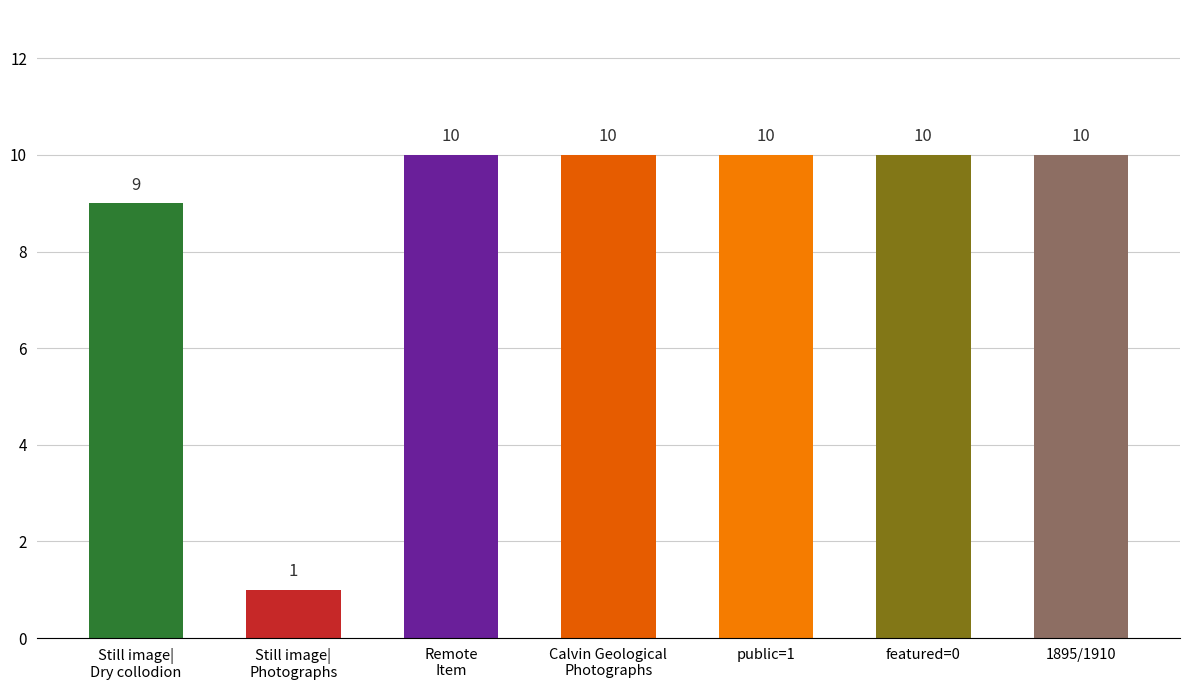

Count the number of categories in the chart.

7